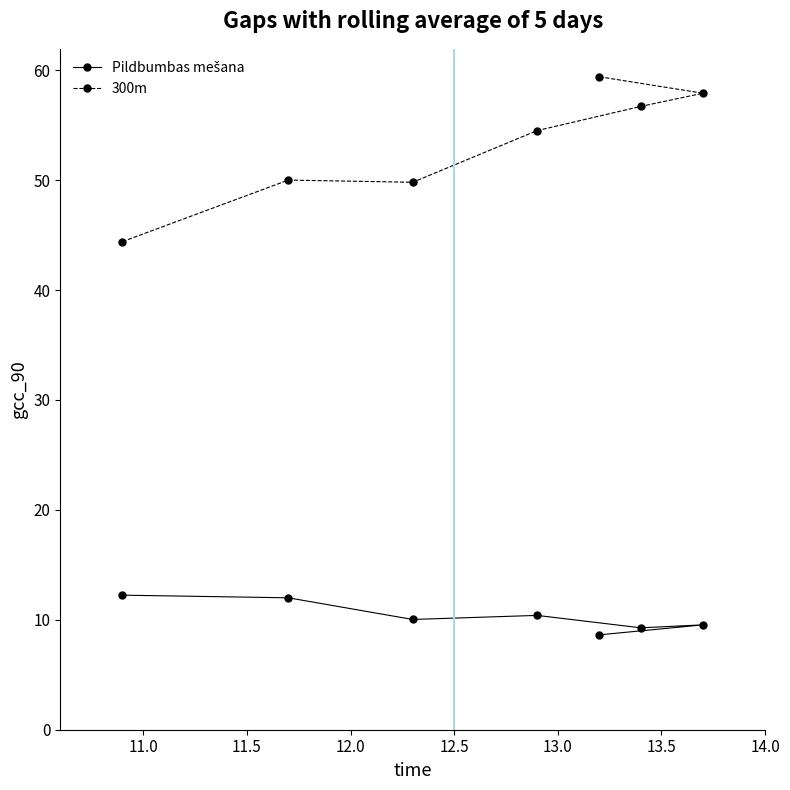

Which series has the largest range (max minus min)?

300m